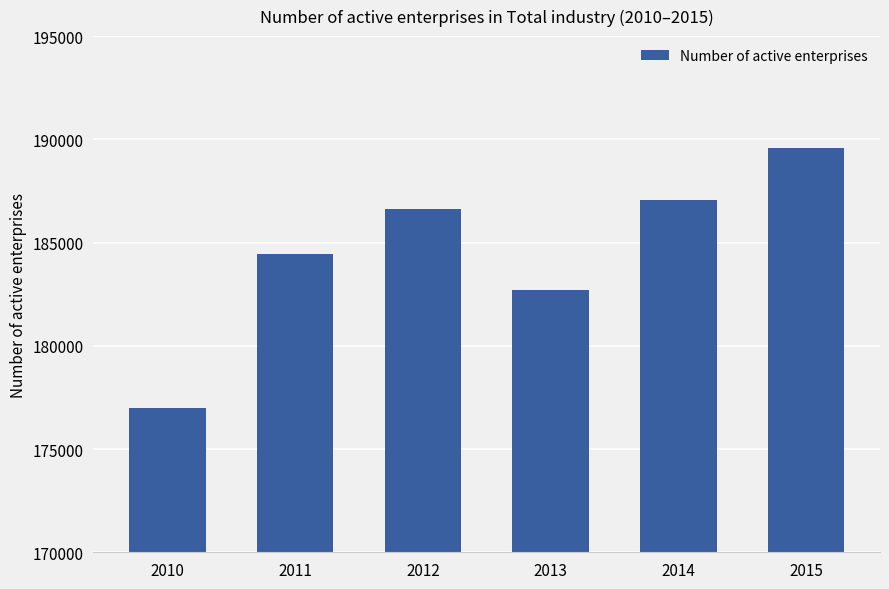

Approximately how many times larger is the value at 2012 compared to 2011?

1.0